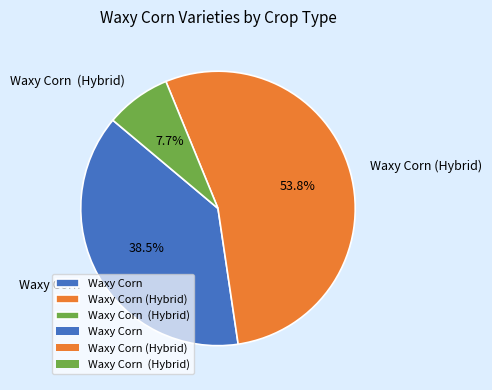

Is there any slice that represents more than half of the pie?

Yes